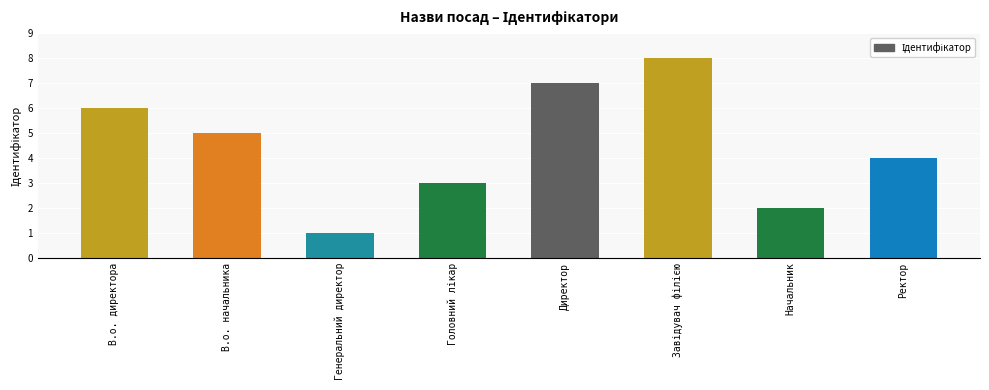

Reading left to right, extract all data points from this chart.

6	5	1	3	7	8	2	4